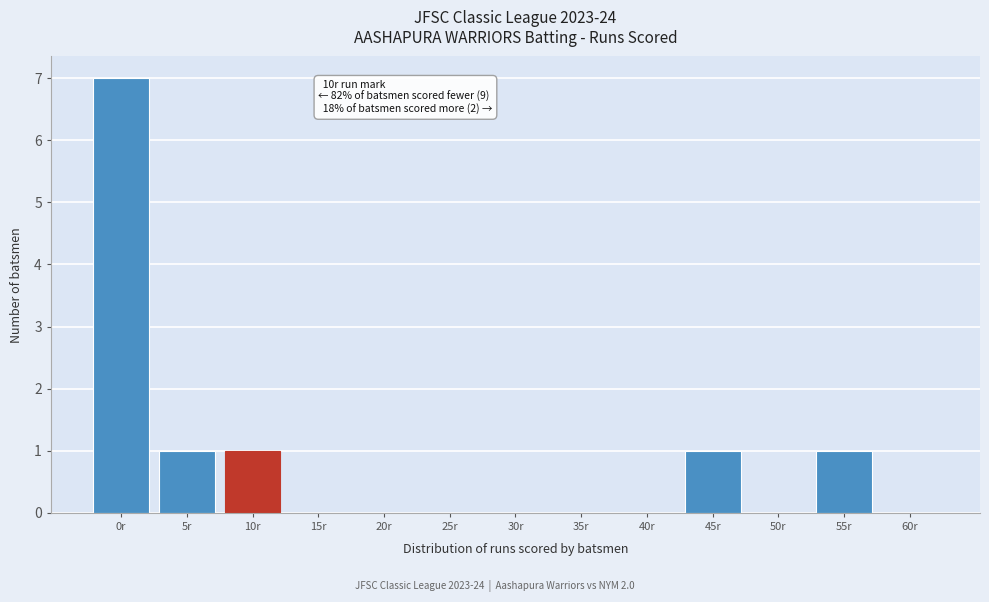

Reading right to left, transcribe all the data shown in this chart.

60r=0	55r=1	50r=0	45r=1	40r=0	35r=0	30r=0	25r=0	20r=0	15r=0	10r=1	5r=1	0r=7